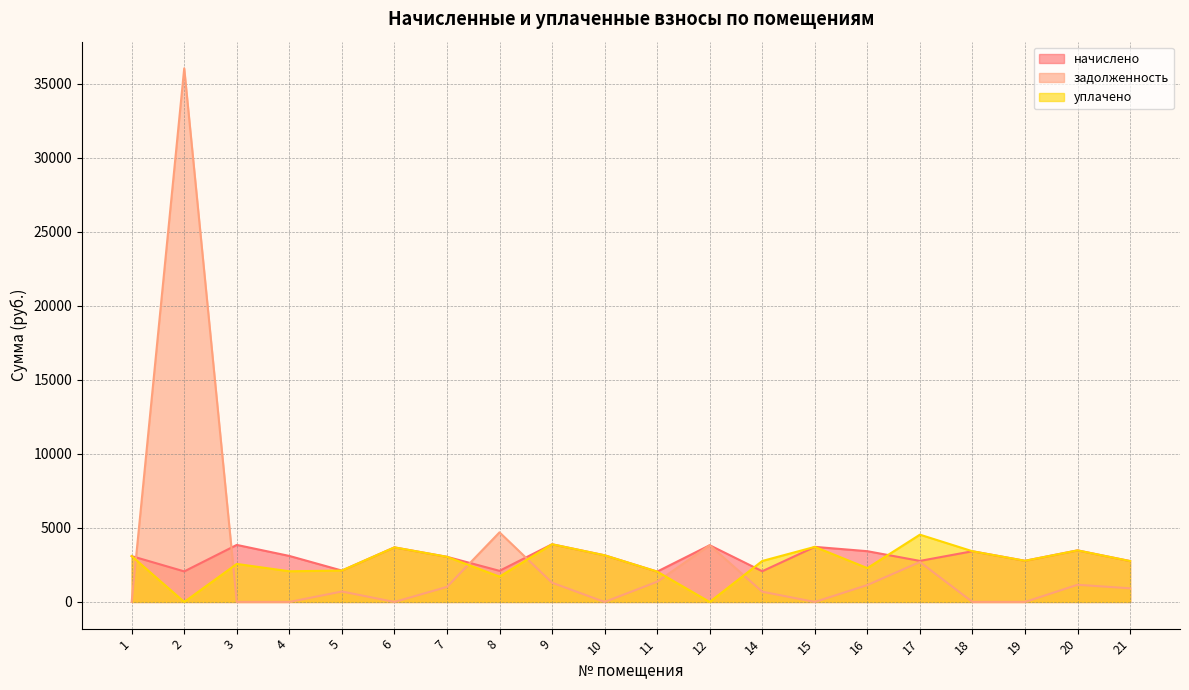

Is it true that задолженность equals -22166.9 at 18?

False